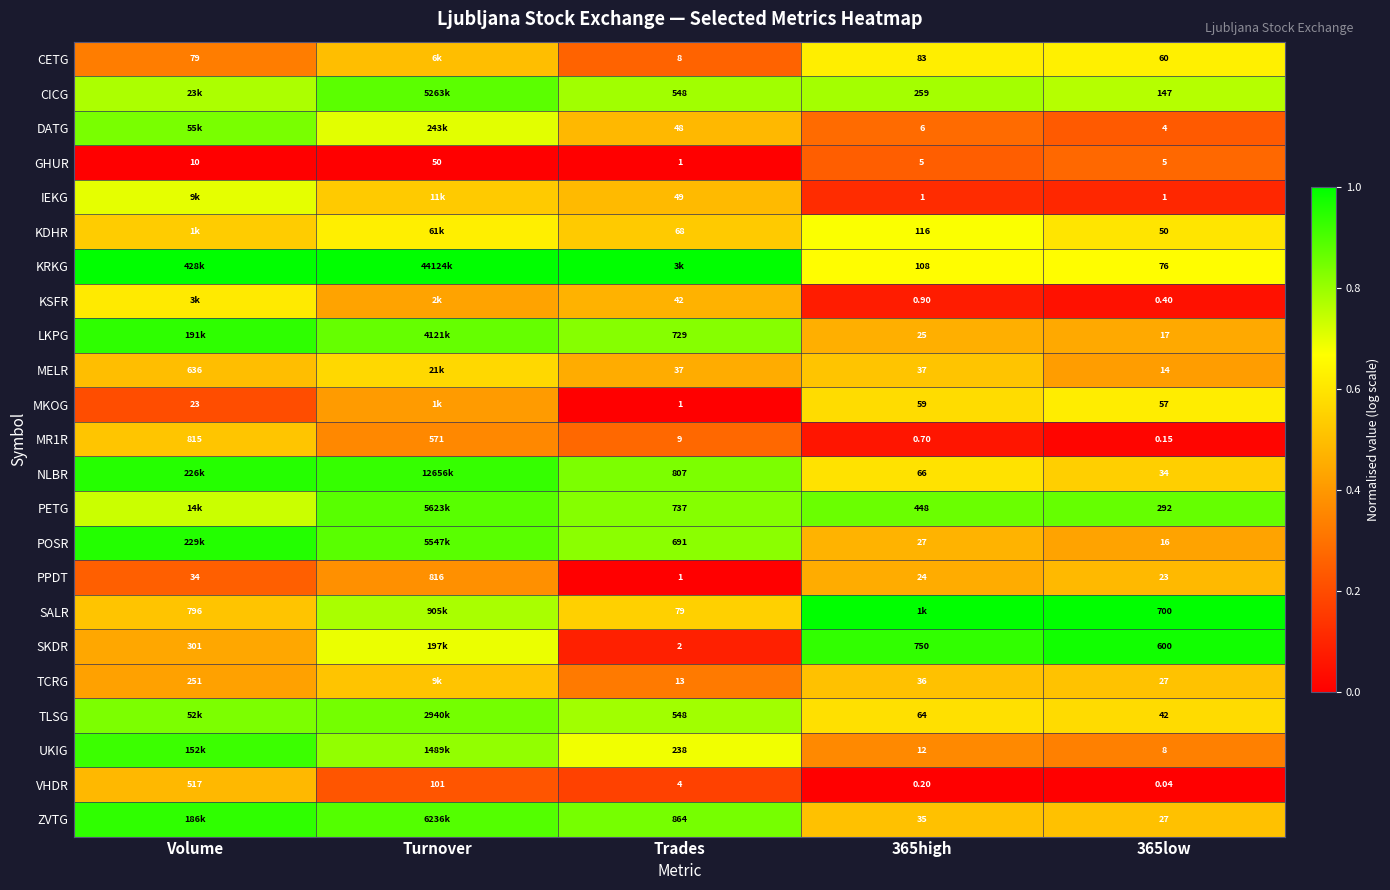

Where does the PPDT series first go above 24?

Volume